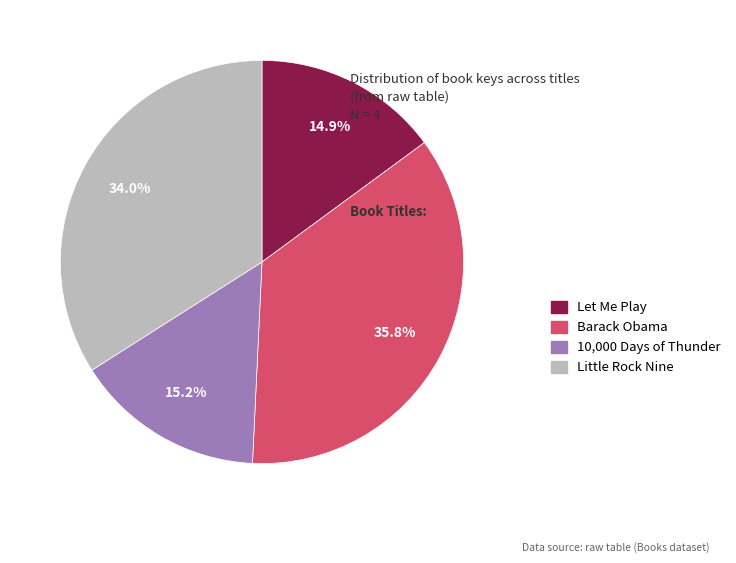

To the nearest percent, what is the difference between the Barack Obama and Let Me Play slice percentages?

21%